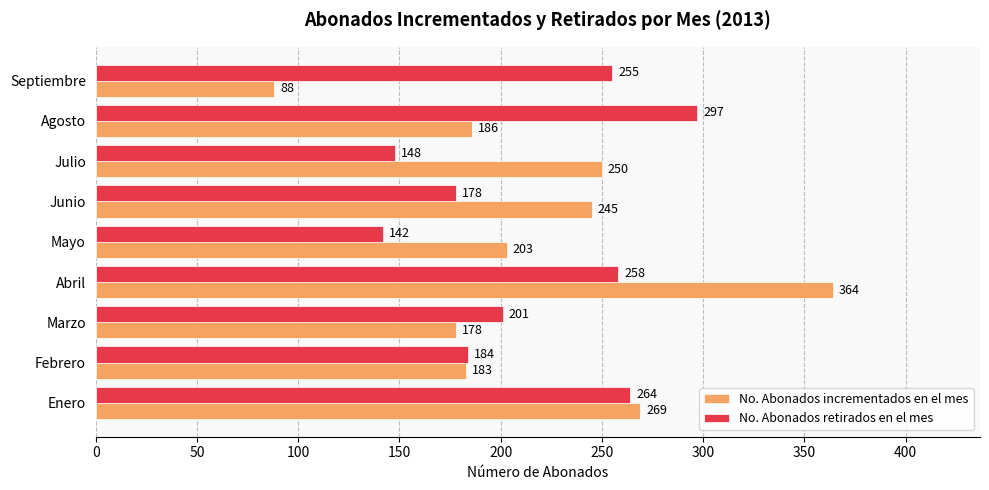

Rank the series by their maximum value, from lowest to highest.

No. Abonados retirados en el mes, No. Abonados incrementados en el mes